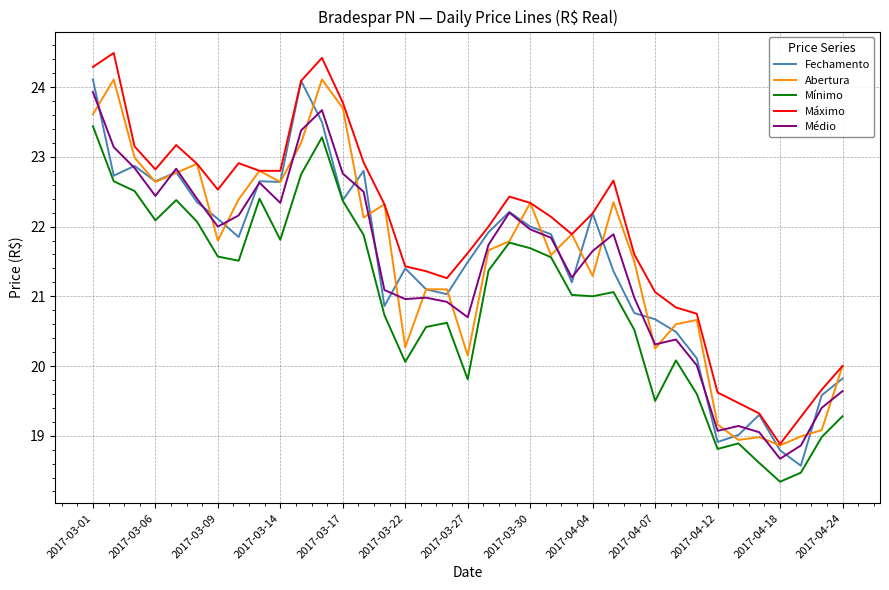

What is the difference between the second highest and minimum values in the Máximo series?

5.5